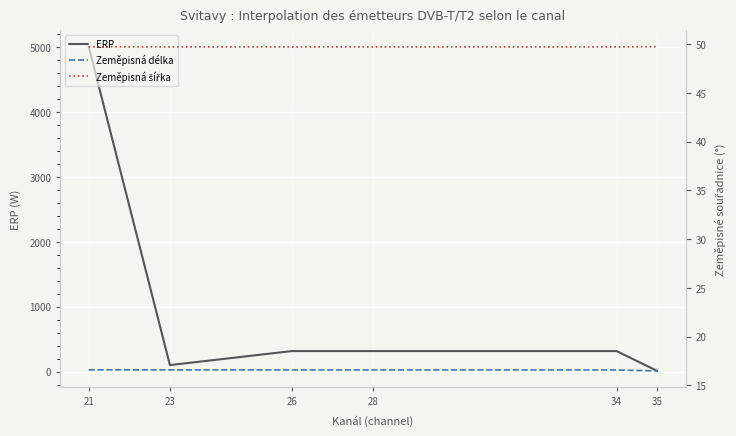

What is the total value across all series at 26?

382.3